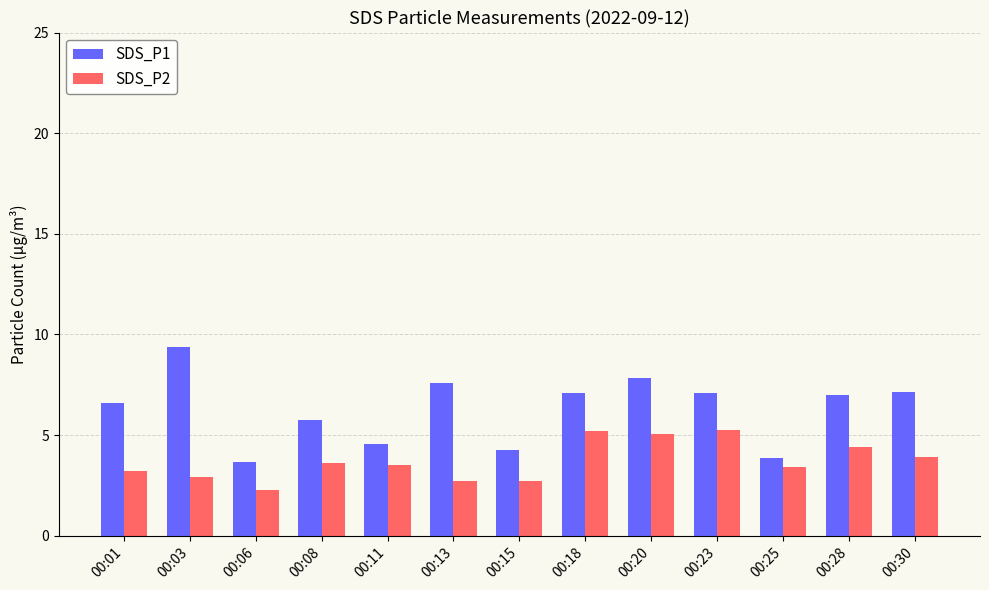

What is the difference between the SDS_P2 values at 00:13 and 00:30?

1.2